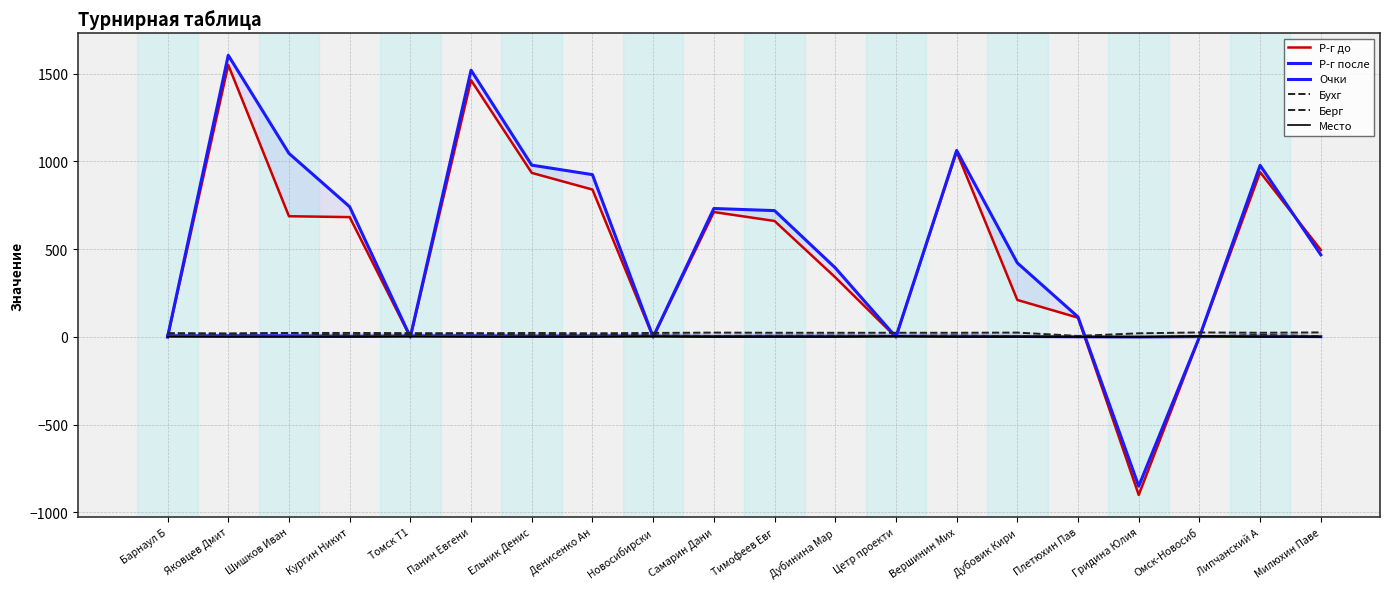

True or false: Очки and Берг cross at least once.

False